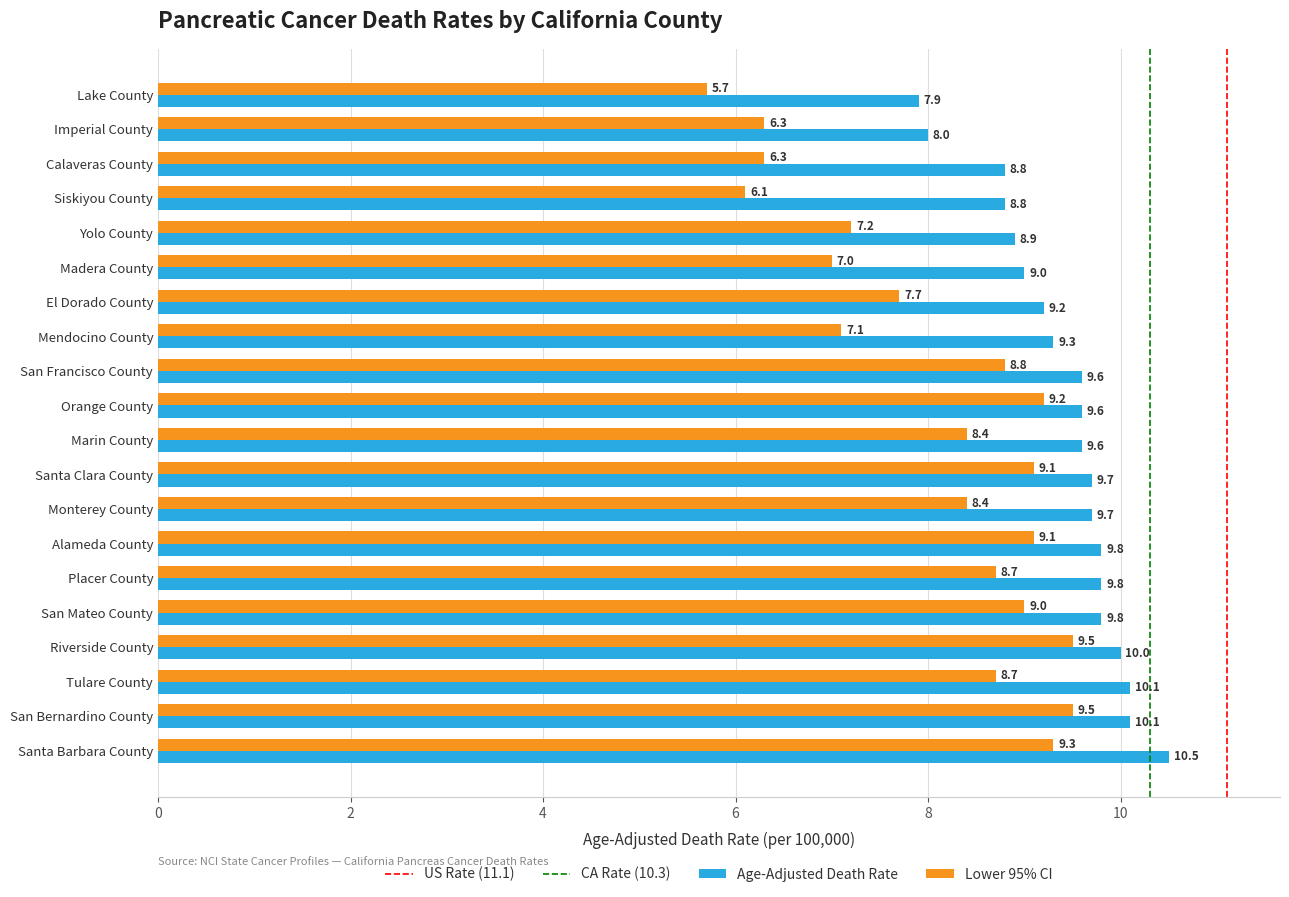

Is it true that Age-Adjusted Death Rate equals 9.8 at Placer County?

True